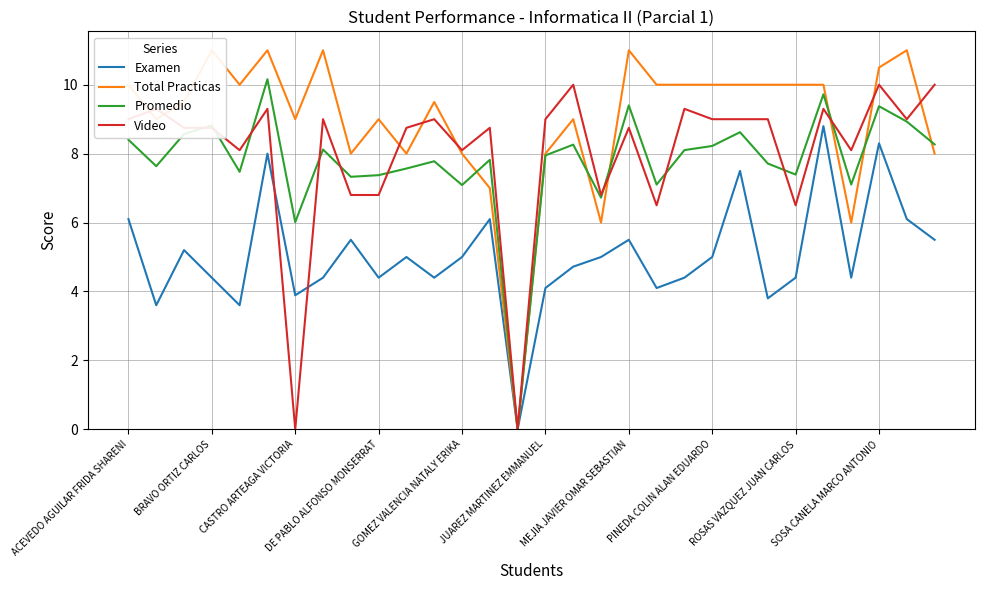

What is the highest value of the Video series?

10.0